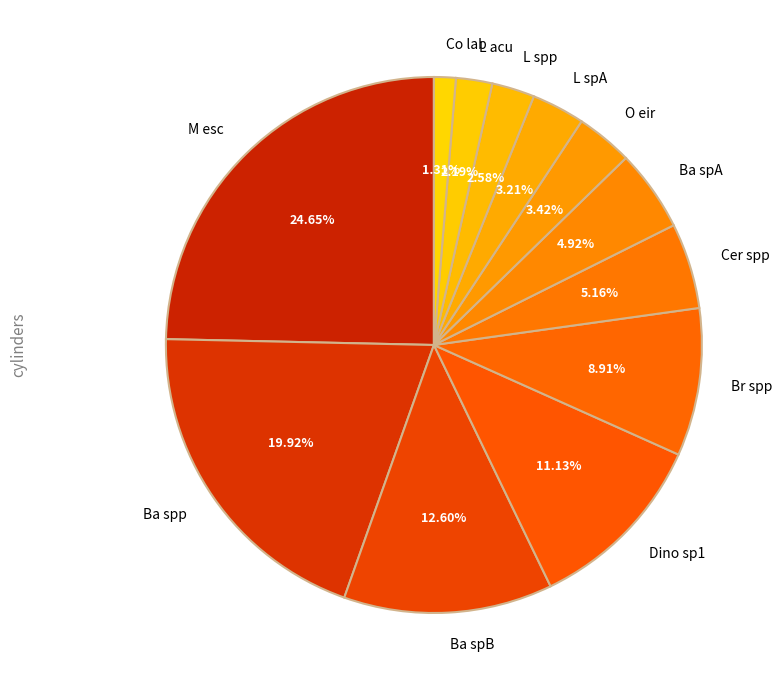

Does any single category account for the majority?

No